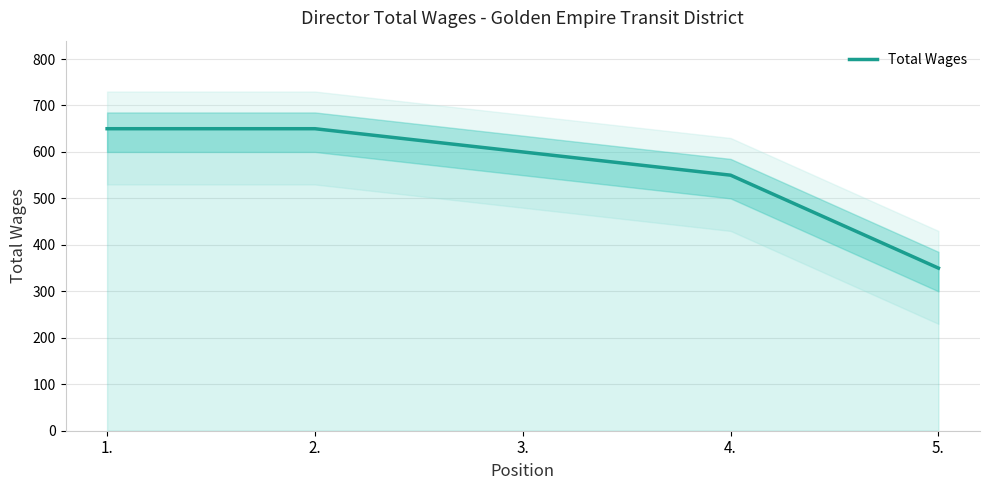

At which label is the value closest to 500?

4.